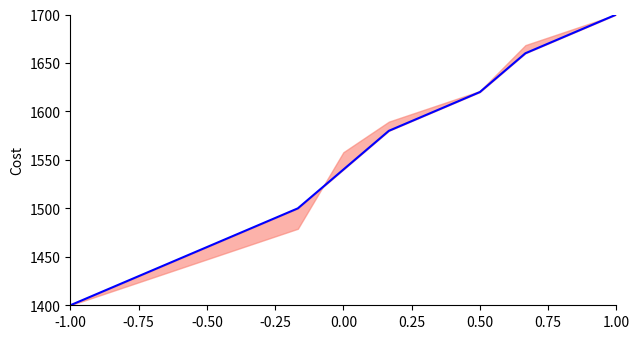

What is the difference between the maximum and minimum values?

300